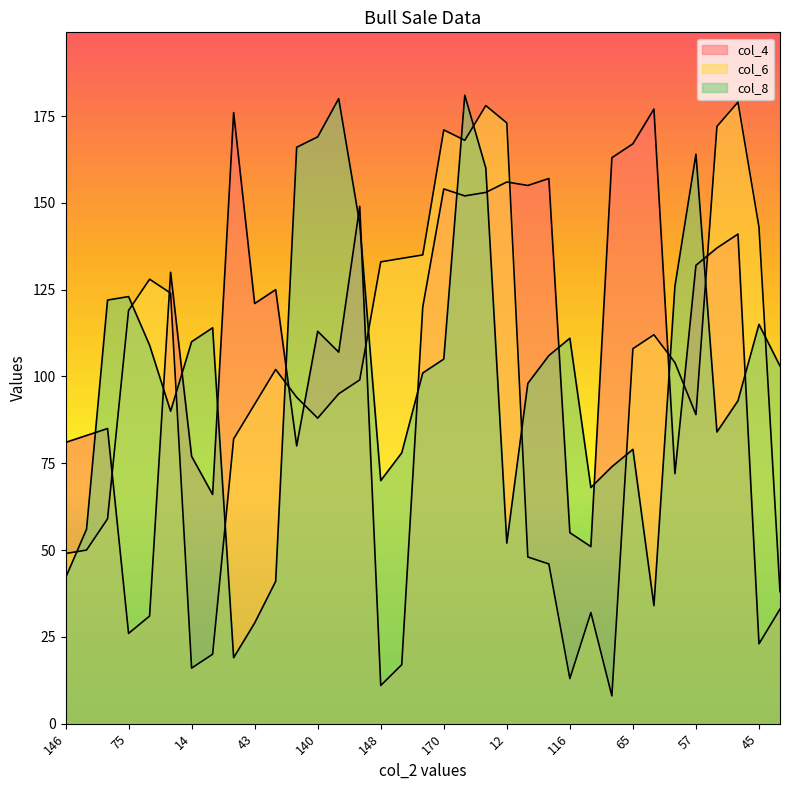

Which has a higher value, 61 or 138?

138